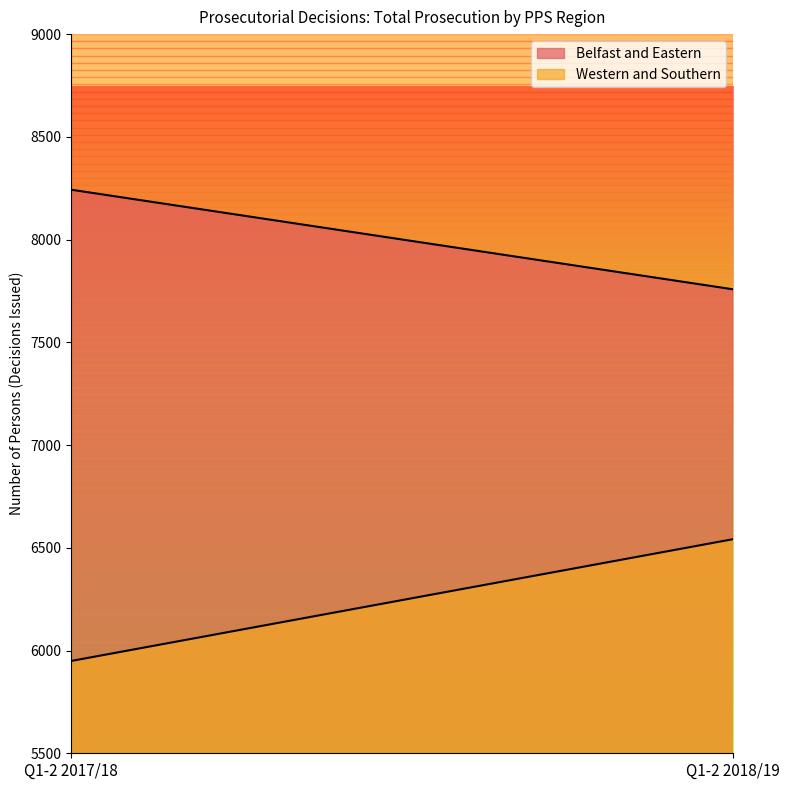

What is the spread (max minus min) of values at Q1-2 2017/18?

2294